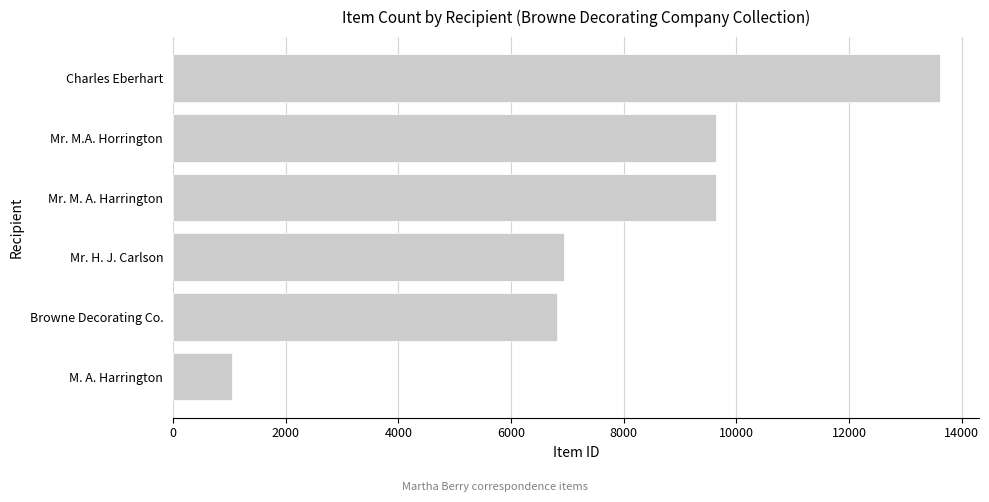

Approximately how many times larger is the value at Mr. M.A. Horrington compared to Mr. H. J. Carlson?

1.4